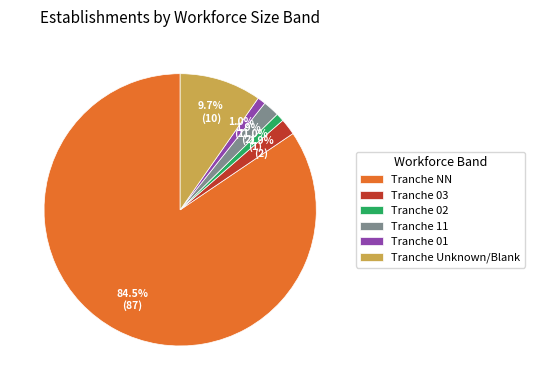

Which slice represents more than half of the pie?

Tranche NN